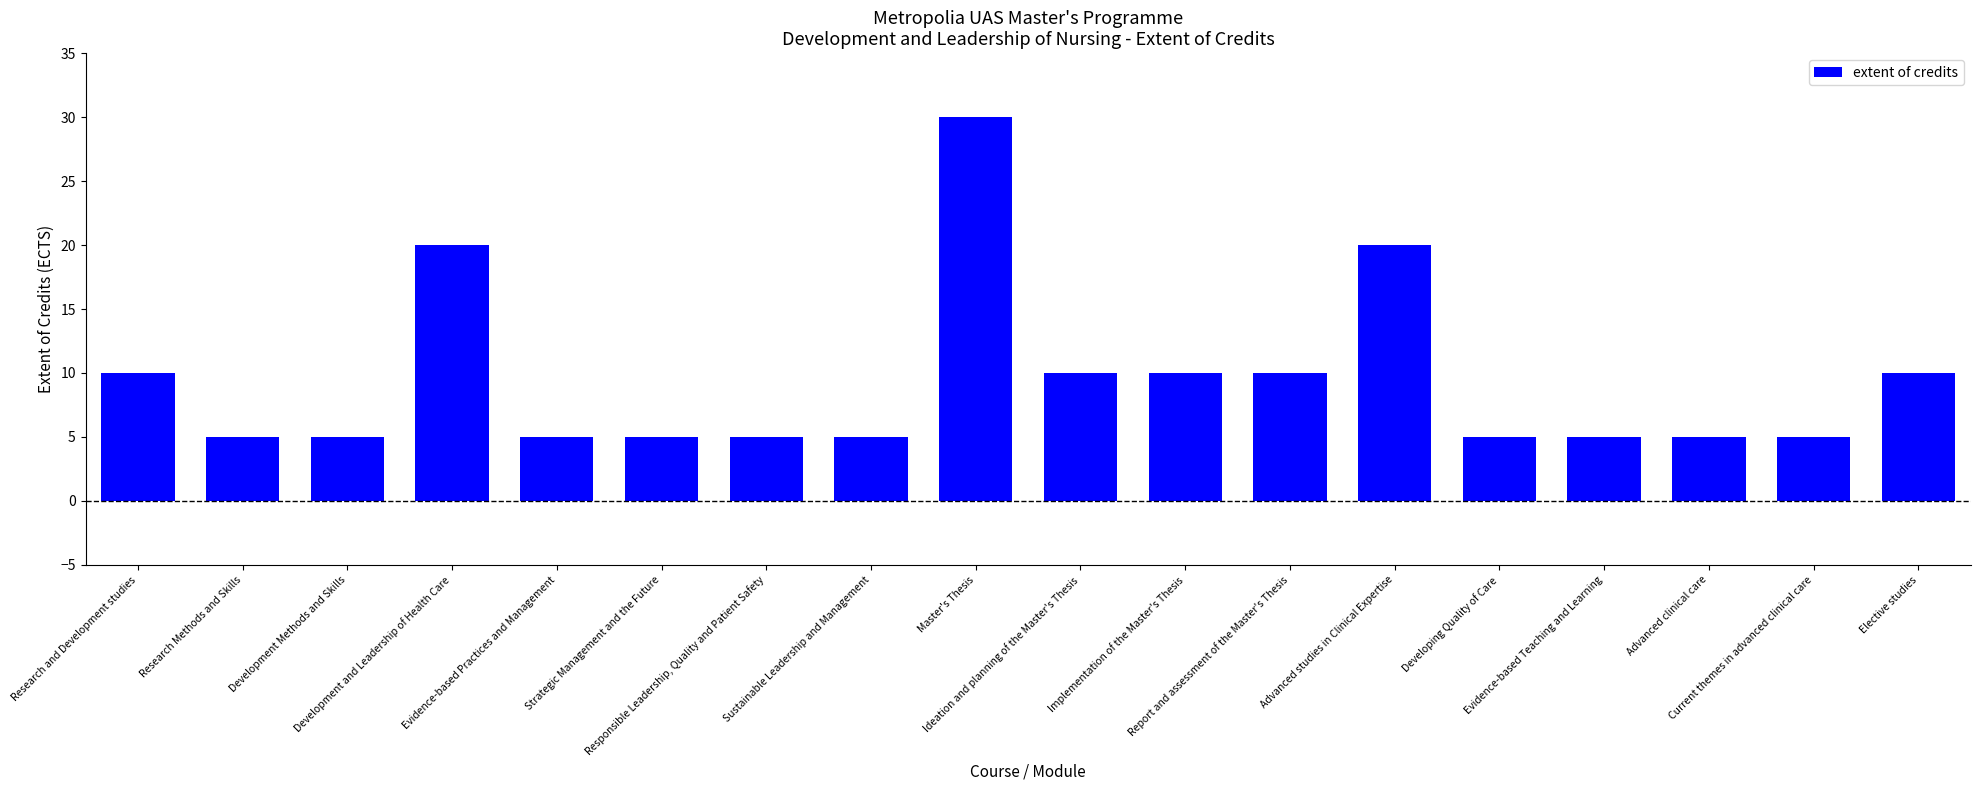

What is the smallest value displayed?

5